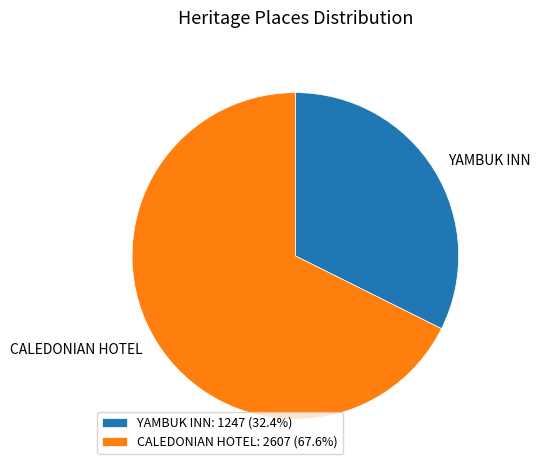

What is the ratio of the value at CALEDONIAN HOTEL: 2607 (67.6%) to the value at YAMBUK INN: 1247 (32.4%)?

2.1